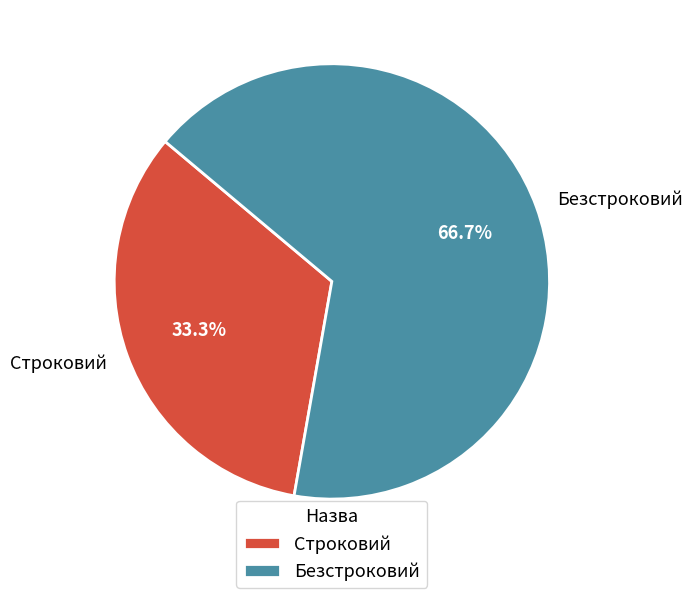

Approximately how many times larger is the value at Безстроковий compared to Строковий?

2.0